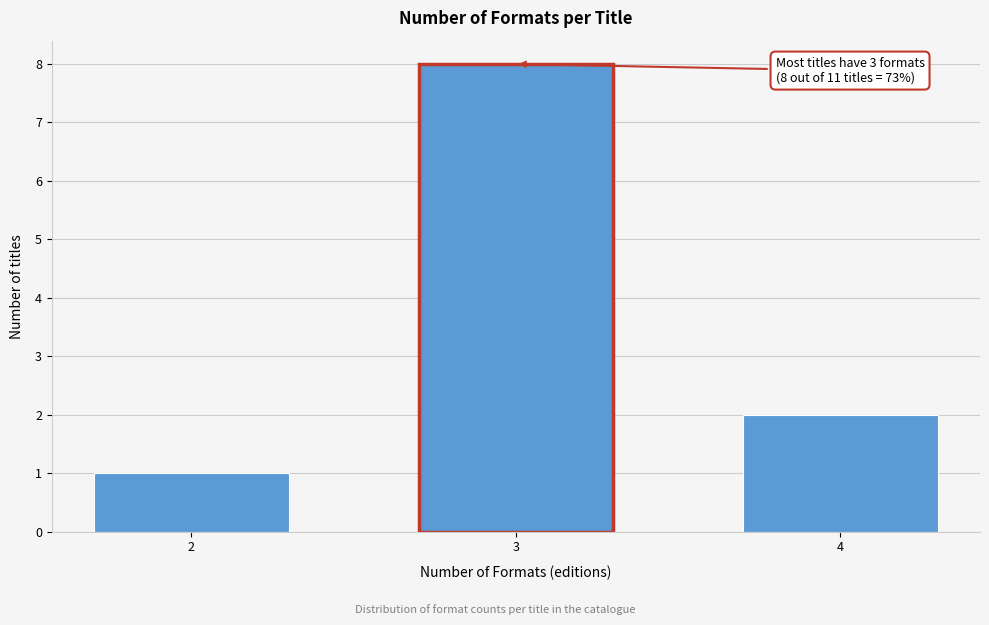

Reading left to right, extract all data points from this chart.

2=1	3=8	4=2